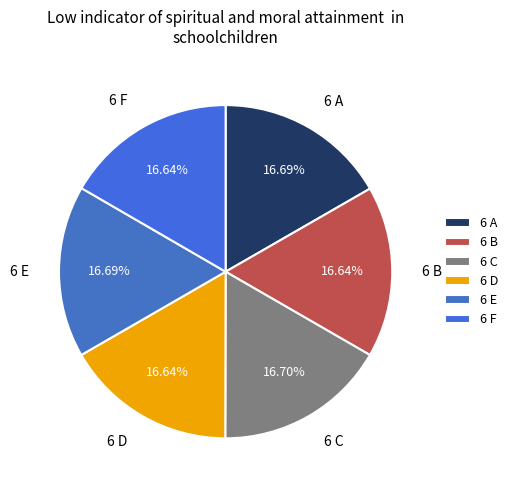

What is the ratio of the value at 6 E to the value at 6 F?

1.0